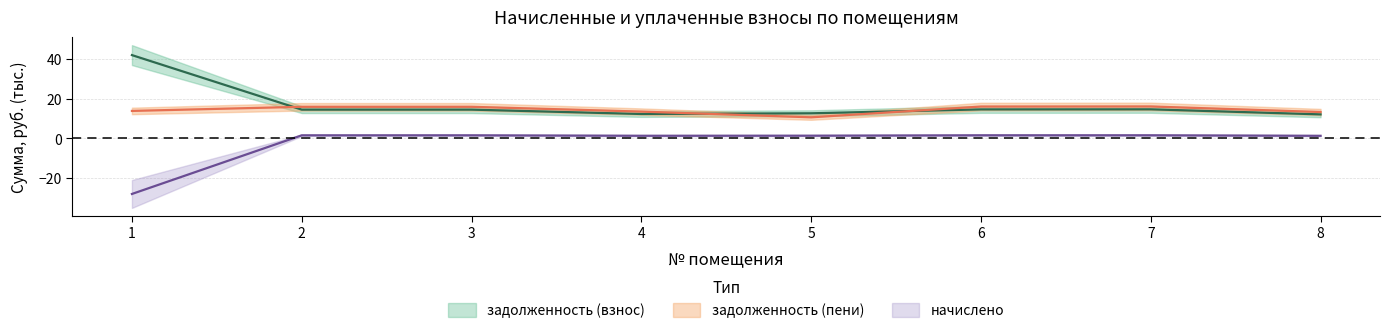

Reading left to right, what are all the values shown in this chart?

начислено: 1=-28.2	2=1.4	3=1.4	4=1.2	5=1.2	6=1.4	7=1.4	8=1.2
задолженность (взнос): 1=42.0	2=14.4	3=14.4	4=12.2	5=12.6	6=14.5	7=14.6	8=12.0
задолженность (пени): 1=13.8	2=15.9	3=15.9	4=13.4	5=10.5	6=16.0	7=16.0	8=13.2